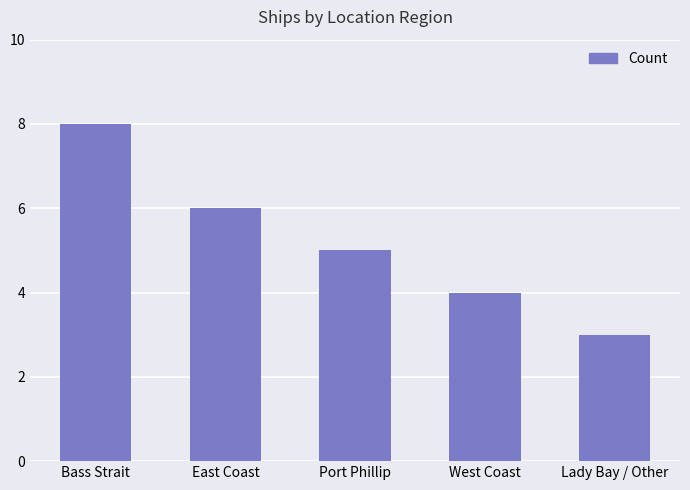

Count the number of categories in the chart.

5